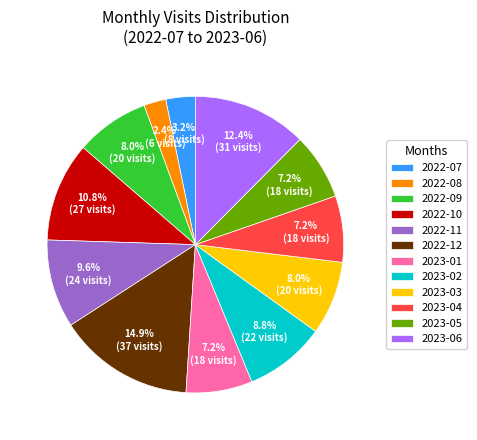

Is there a majority slice in this chart?

No